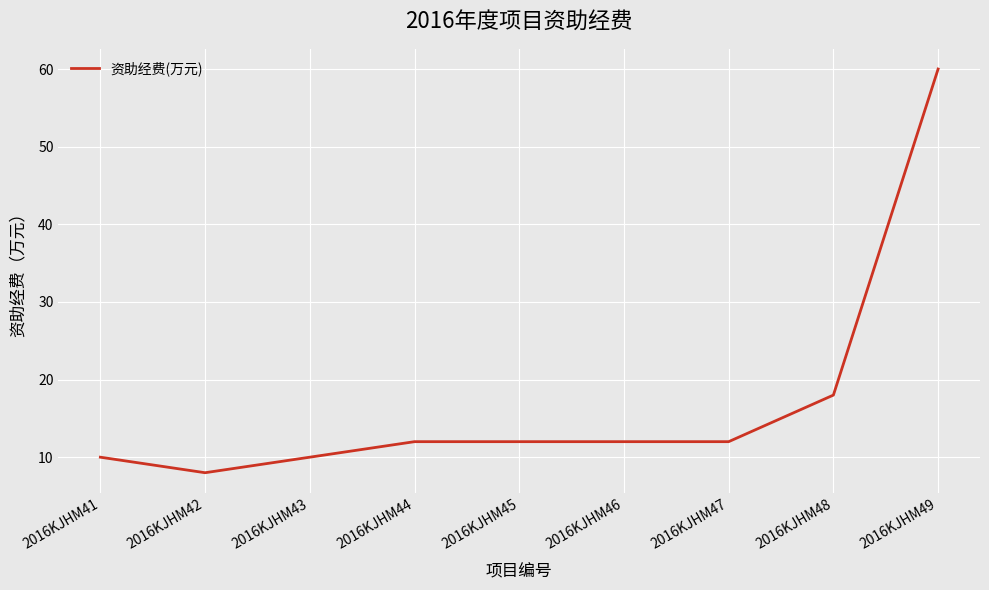

What is the difference between the values at 2016KJHM45 and 2016KJHM48?

6